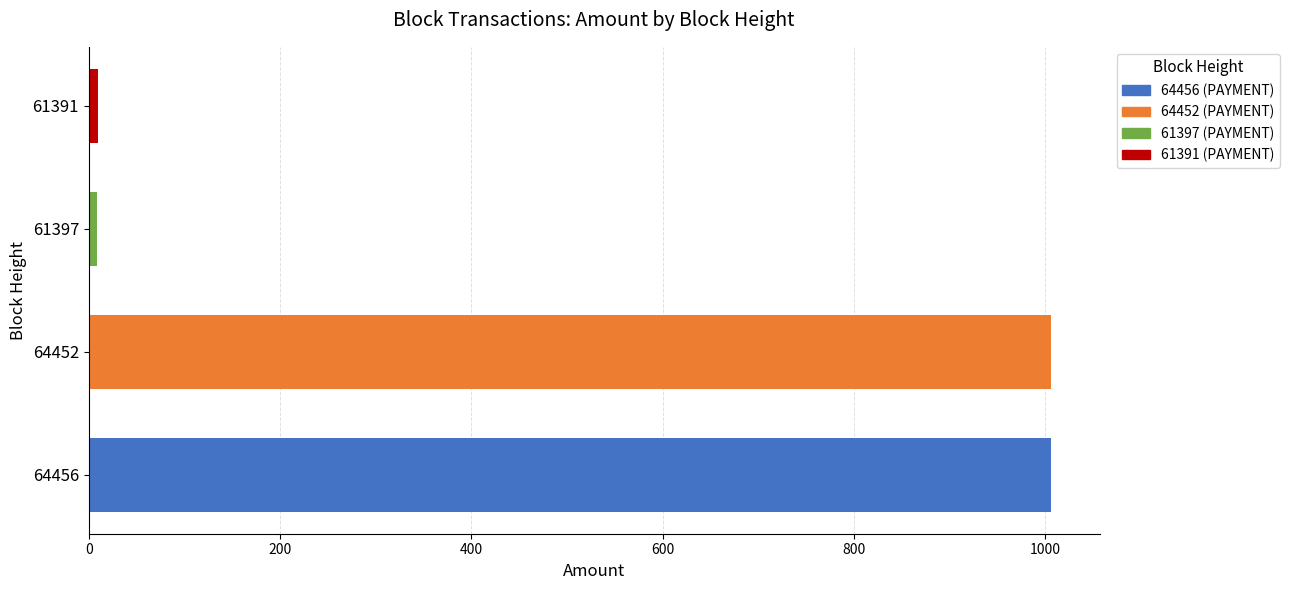

What is the greatest value displayed?

1006.5